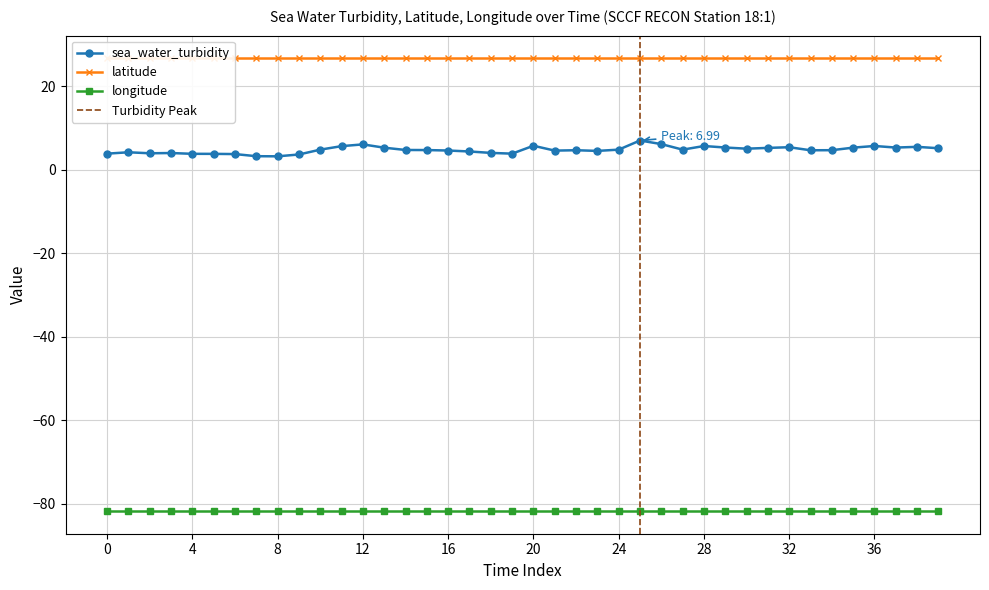

True or false: sea_water_turbidity has more than 0 points higher than both neighbors.

True